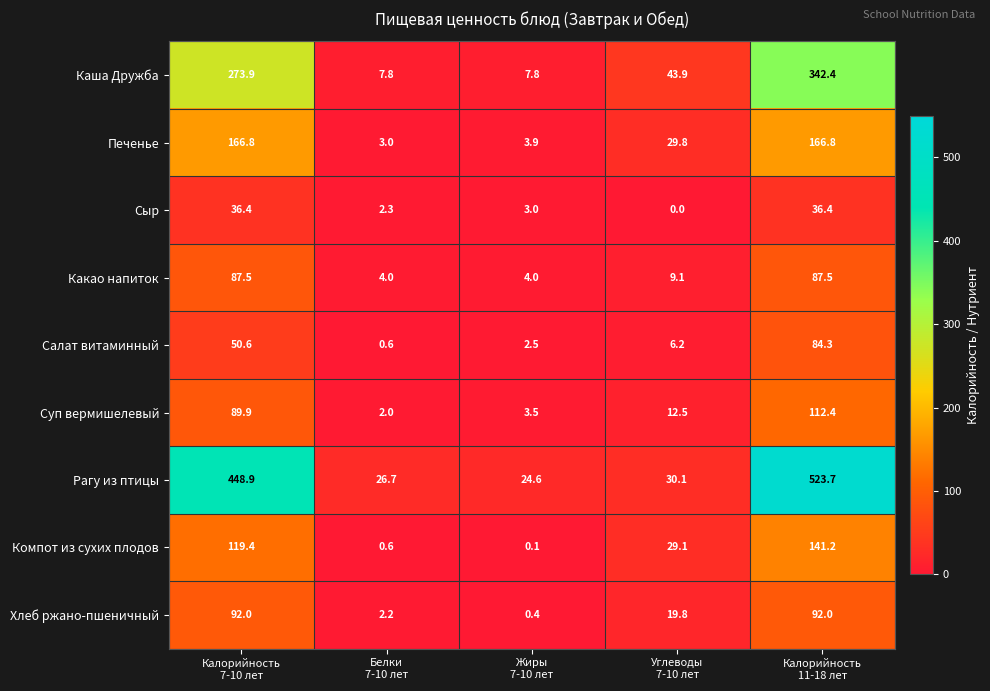

Which series has the widest spread of values?

Рагу из птицы